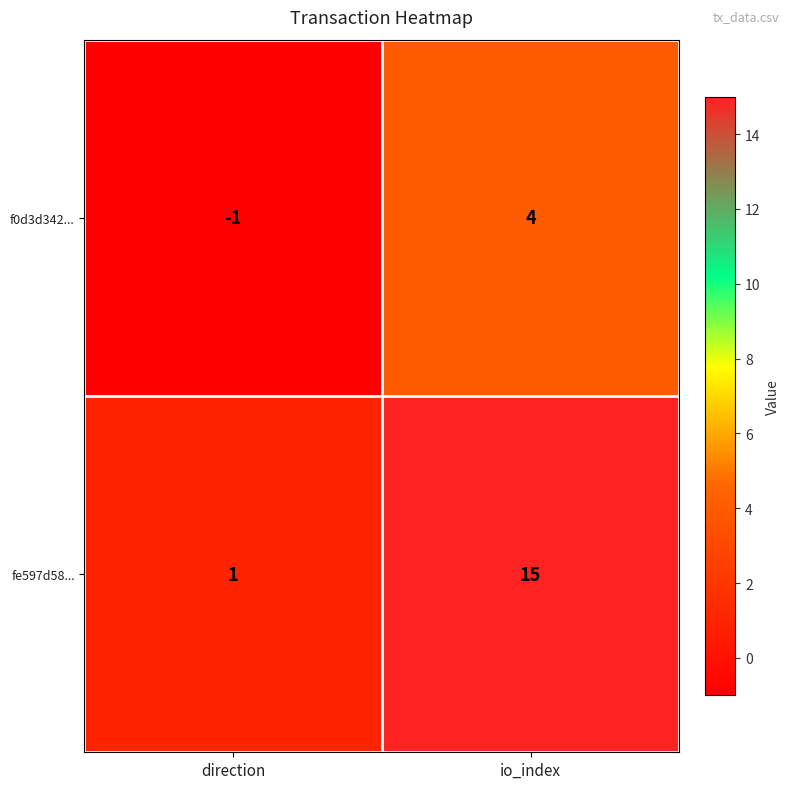

Which label corresponds to the largest value in the chart?

io_index